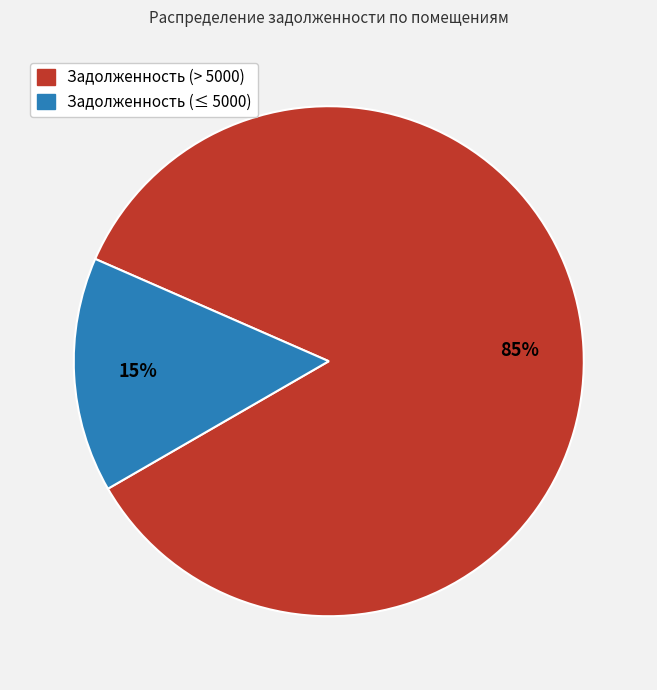

Does any single category account for the majority?

Yes